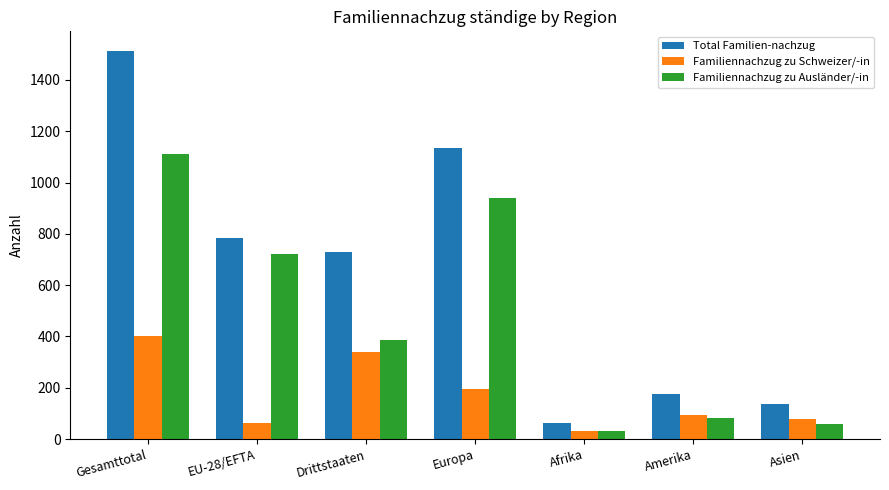

What is the maximum value for Total Familien-nachzug?

1514